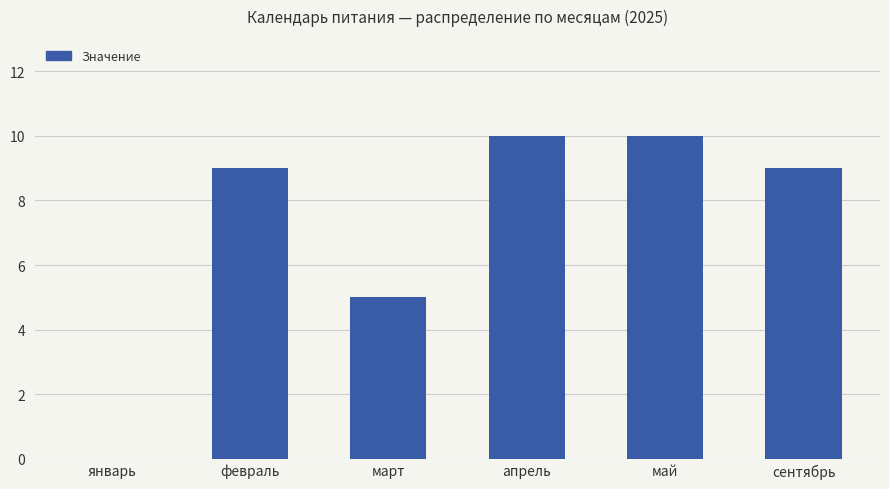

What is the greatest value displayed?

10